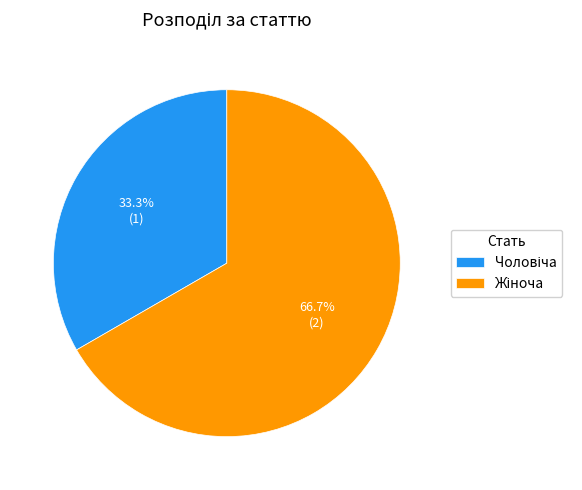

Count the number of slices in the pie.

2